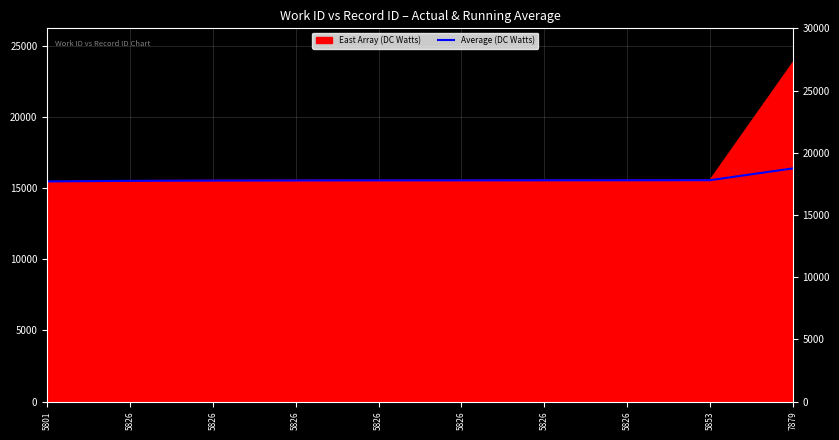

Rank the categories by value from lowest to highest.

5801, 5826, 5826, 5826, 5826, 5826, 5826, 5826, 5853, 7879